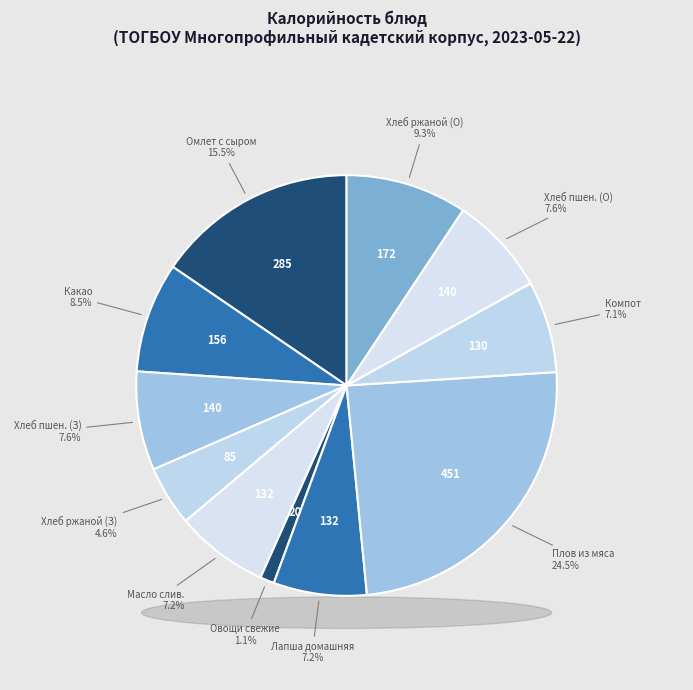

Count the number of slices in the pie.

11